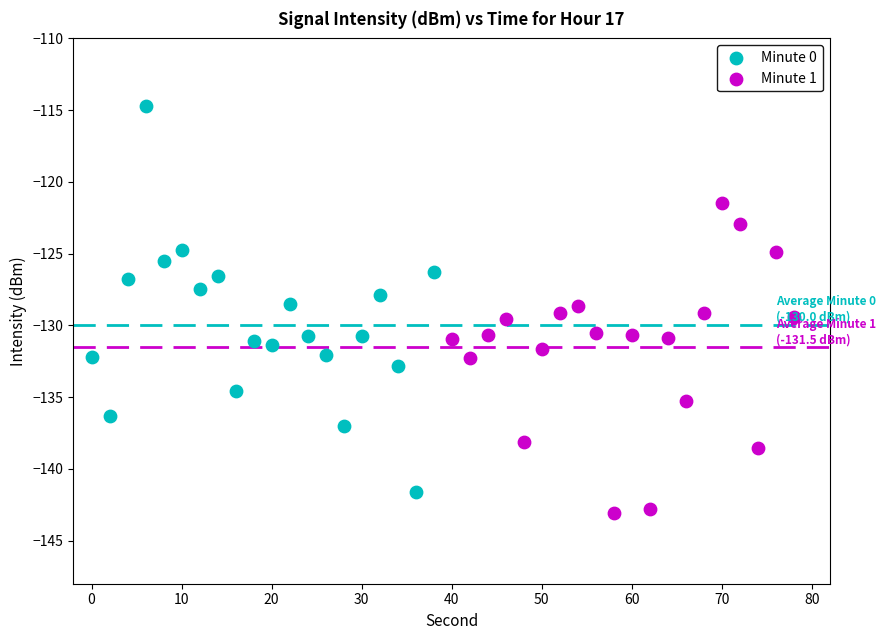

Which series has the widest spread of Y values?

Minute 0